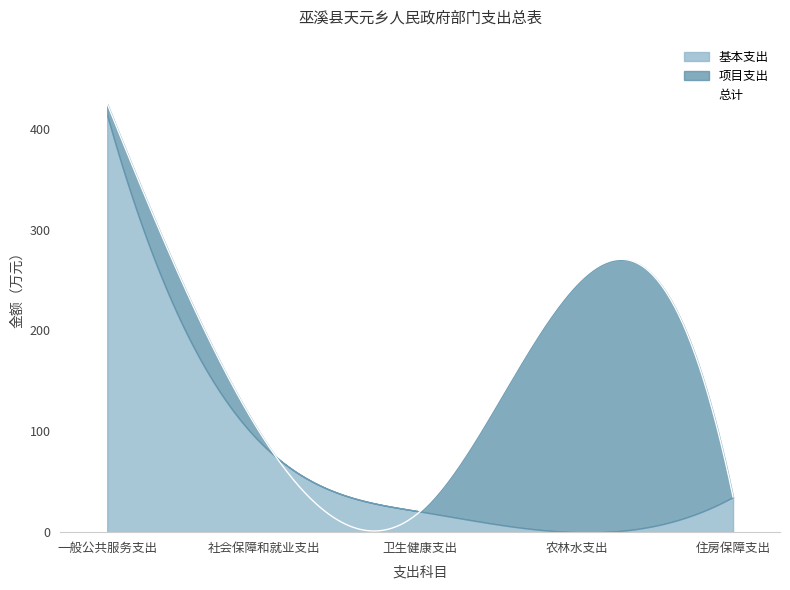

What value does the 总计 series have at 卫生健康支出?

20.5